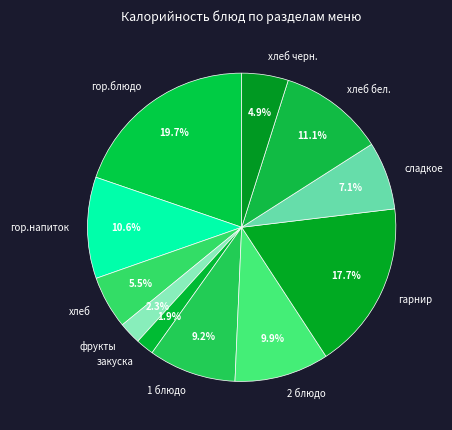

Combined, do гарнир and сладкое account for over 50%?

No